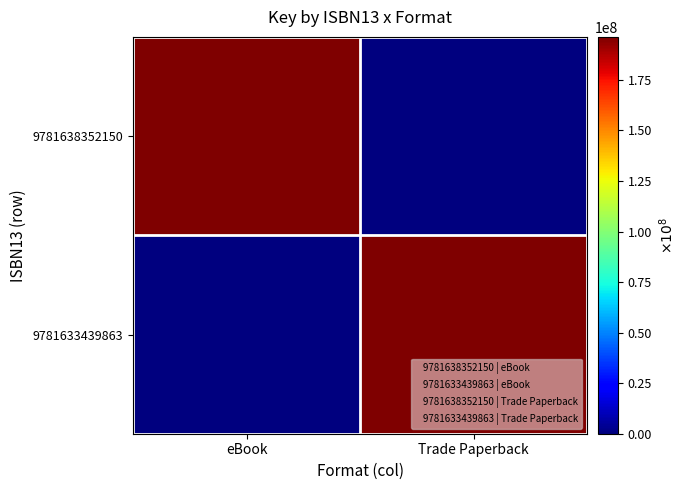

Reading left to right, extract all data points from this chart.

9781638352150: eBook=196274139	Trade Paperback=0
9781633439863: eBook=0	Trade Paperback=196274139